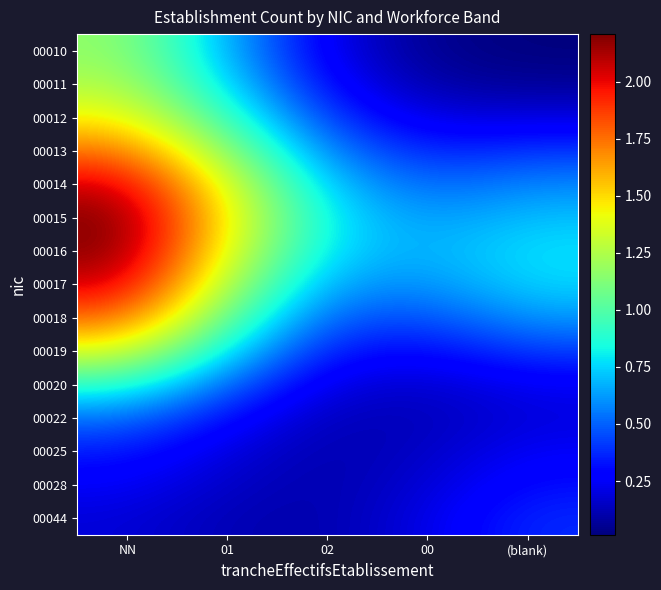

Reading left to right, extract all data points from this chart.

00010: NN=1.2	01=0.7	02=0.2	00=0.0	(blank)=0.0
00011: NN=1.3	01=0.8	02=0.3	00=0.1	(blank)=0.1
00012: NN=1.5	01=0.9	02=0.4	00=0.2	(blank)=0.2
00013: NN=1.8	01=1.2	02=0.6	00=0.4	(blank)=0.4
00014: NN=2.1	01=1.4	02=0.7	00=0.5	(blank)=0.6
00015: NN=2.2	01=1.4	02=0.8	00=0.6	(blank)=0.7
00016: NN=2.2	01=1.4	02=0.7	00=0.7	(blank)=0.8
00017: NN=2.1	01=1.2	02=0.6	00=0.6	(blank)=0.8
00018: NN=1.8	01=1.0	02=0.5	00=0.5	(blank)=0.6
00019: NN=1.4	01=0.8	02=0.3	00=0.3	(blank)=0.4
00020: NN=0.9	01=0.5	02=0.2	00=0.2	(blank)=0.2
00022: NN=0.5	01=0.3	02=0.1	00=0.1	(blank)=0.2
00025: NN=0.3	01=0.2	02=0.1	00=0.2	(blank)=0.3
00028: NN=0.3	01=0.2	02=0.1	00=0.2	(blank)=0.3
00044: NN=0.2	01=0.1	02=0.1	00=0.2	(blank)=0.4